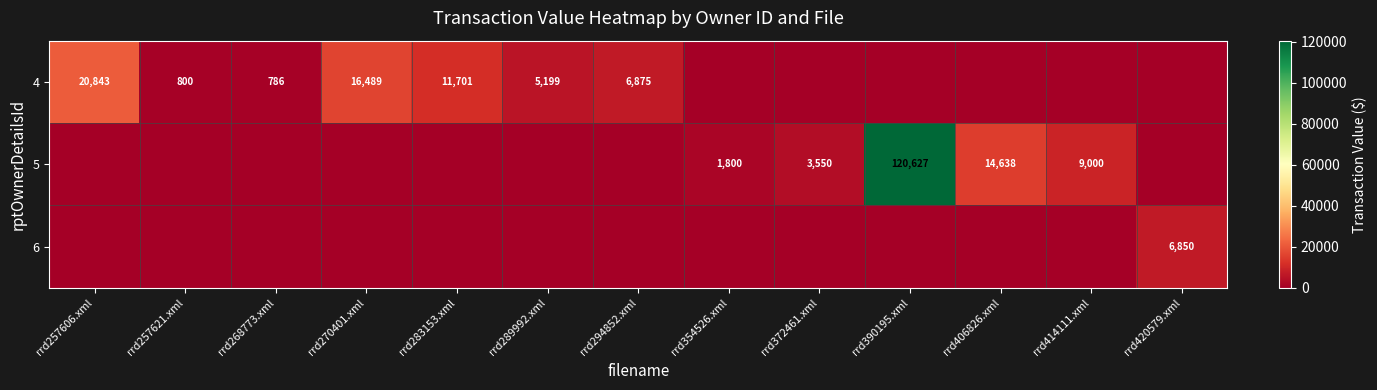

What is the sum of the 4 values at rrd294852.xml and rrd257606.xml?

27718